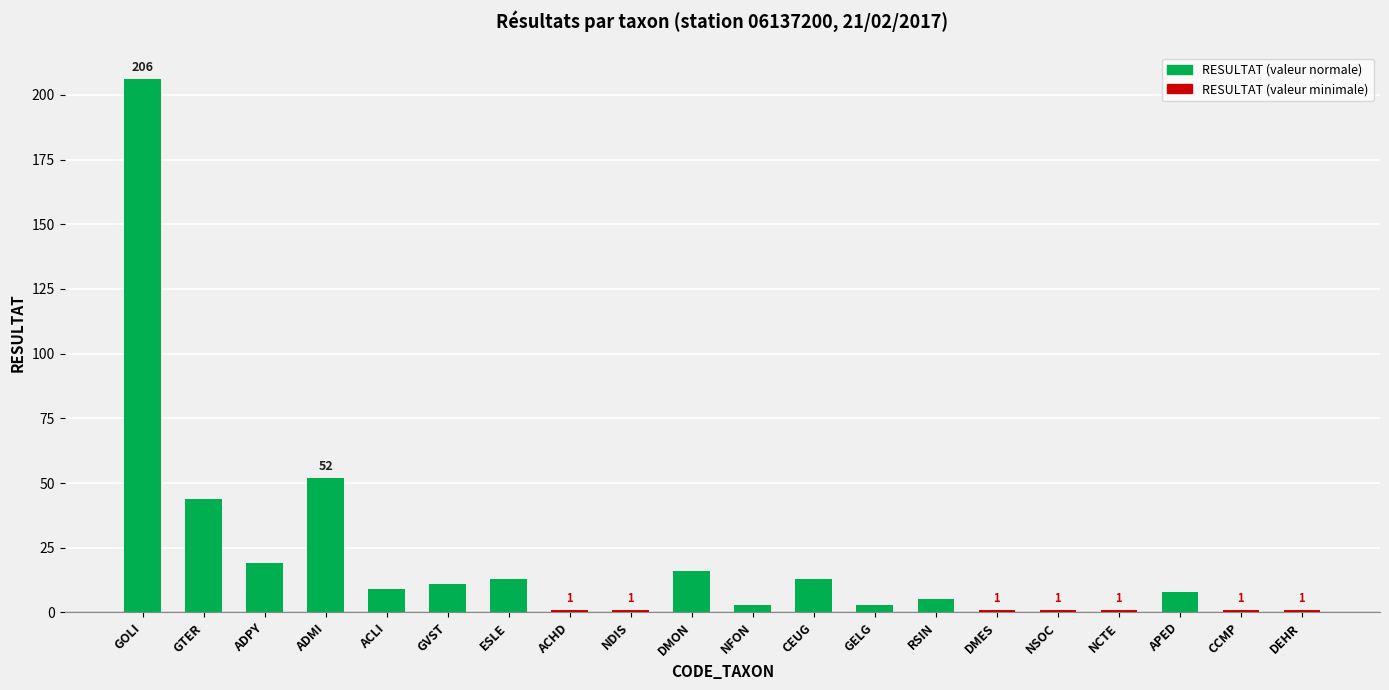

What is the value of the 17th bar from the left?

1